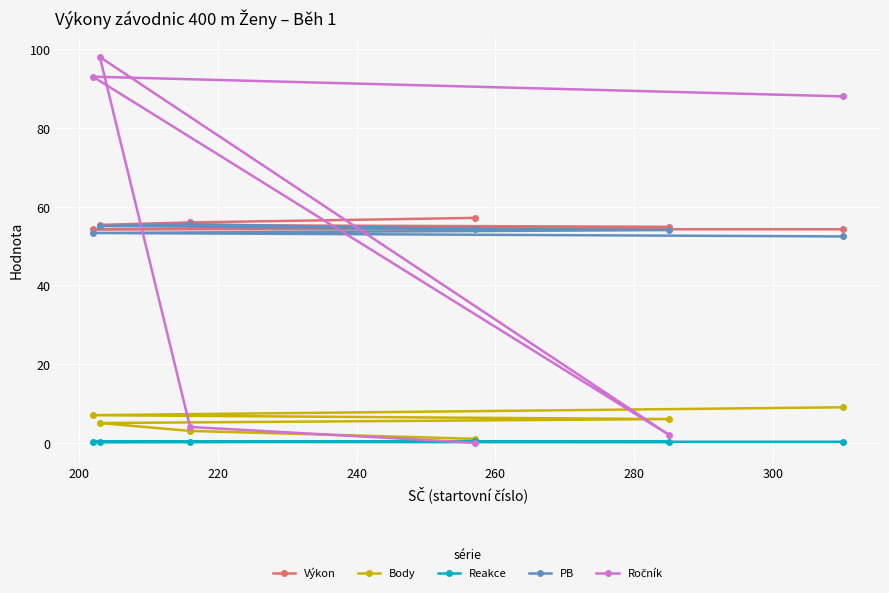

True or false: Body and PB intersect in this chart.

False